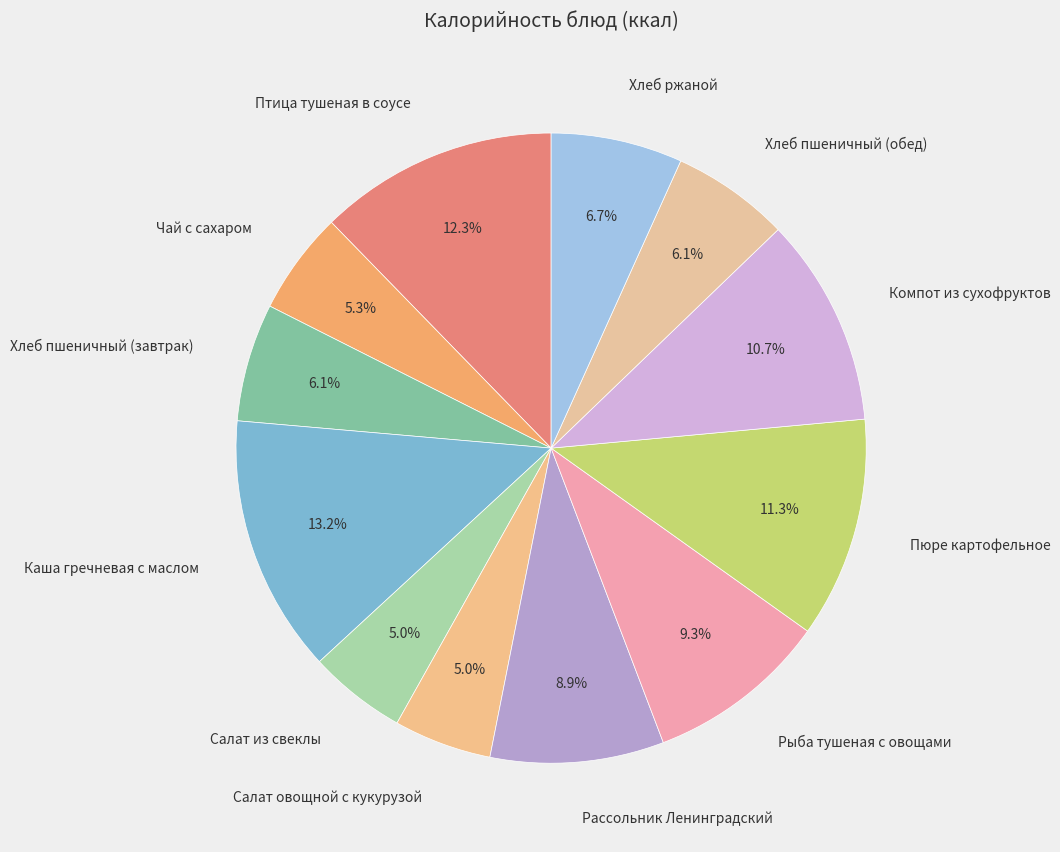

What is the largest slice in the pie chart?

Каша гречневая с маслом